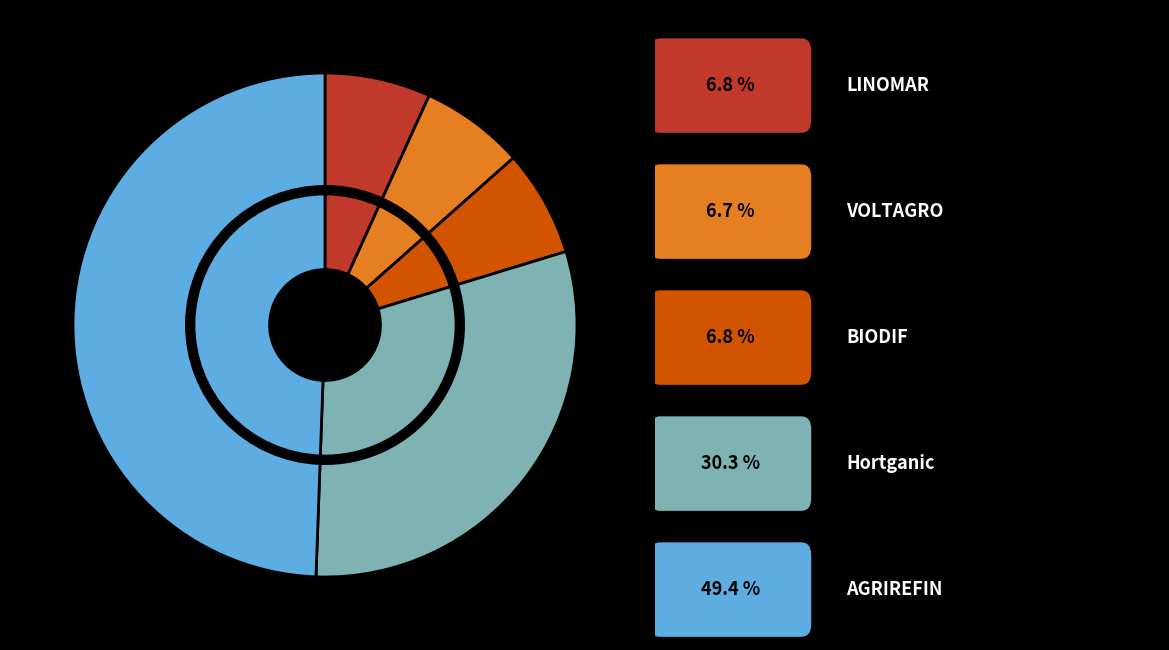

To the nearest percent, what percentage of the pie is VOLTAGRO?

7%